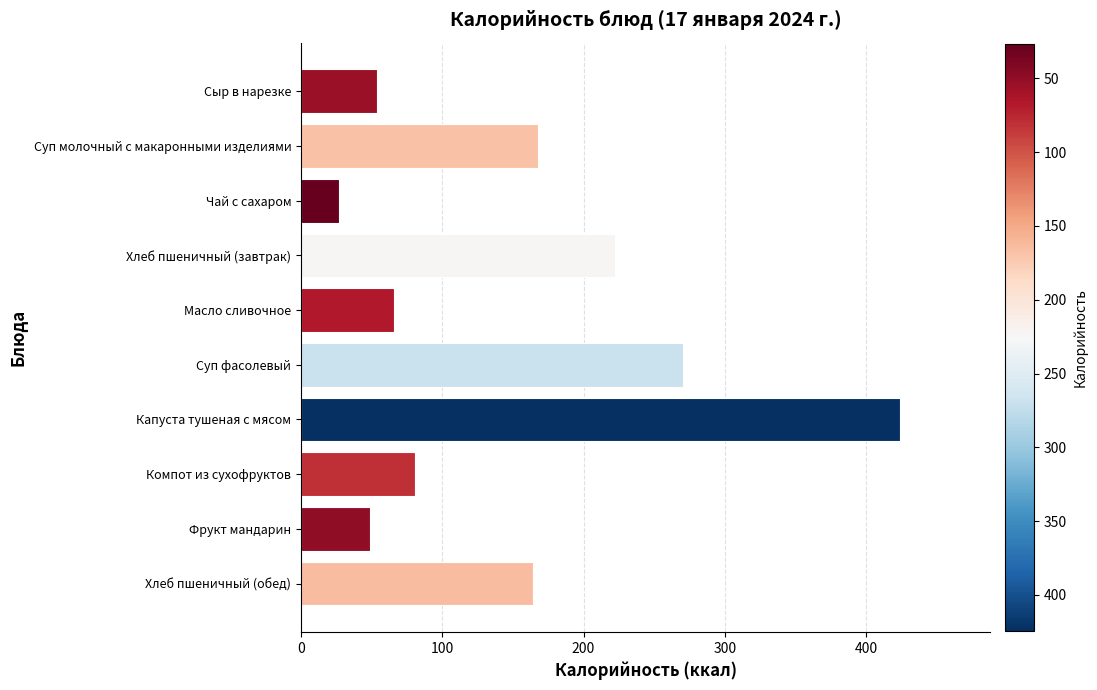

What is the difference between the second highest and minimum values?

243.5